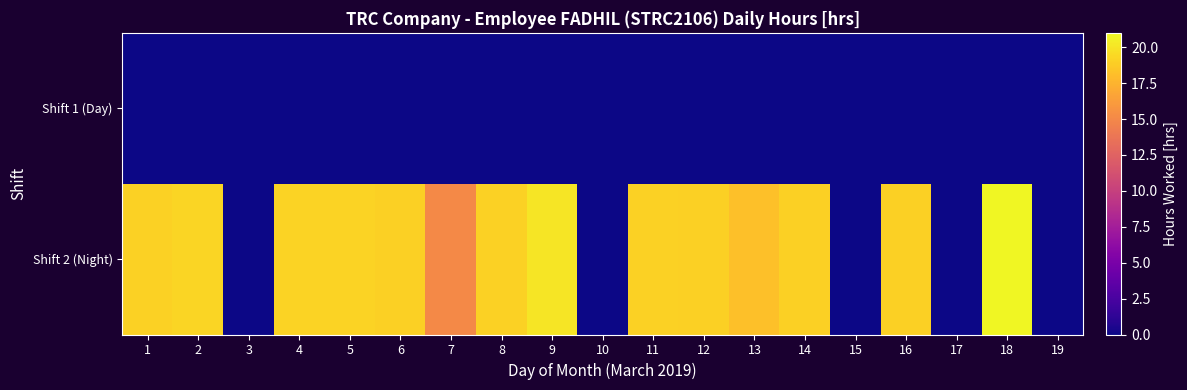

What is the spread (max minus min) of values at 1?

19.1